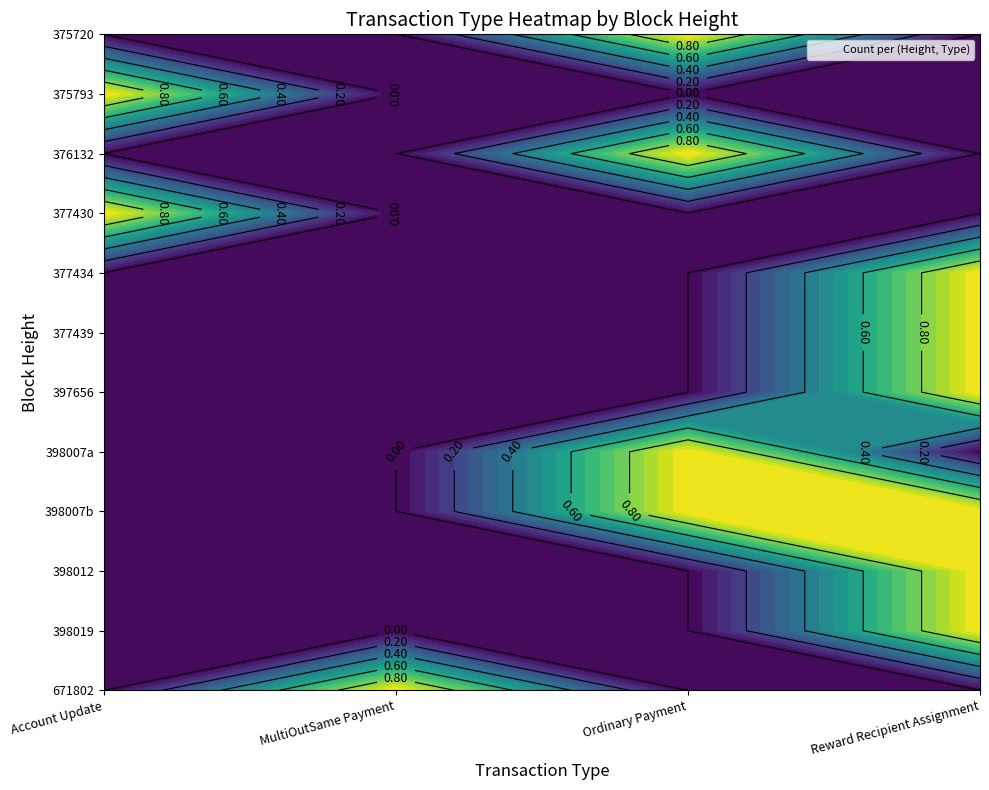

Which category has the lowest value in the Account Update series?

671802